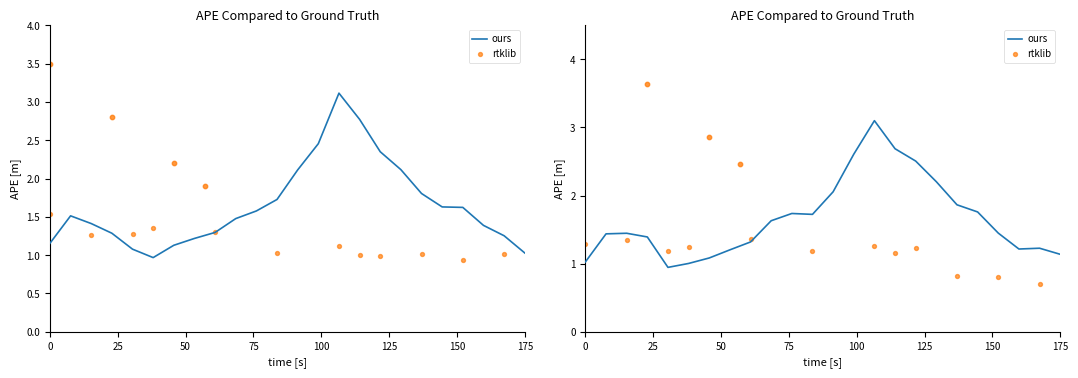

What is the ratio of the value at 175 to the value at 0?

0.9